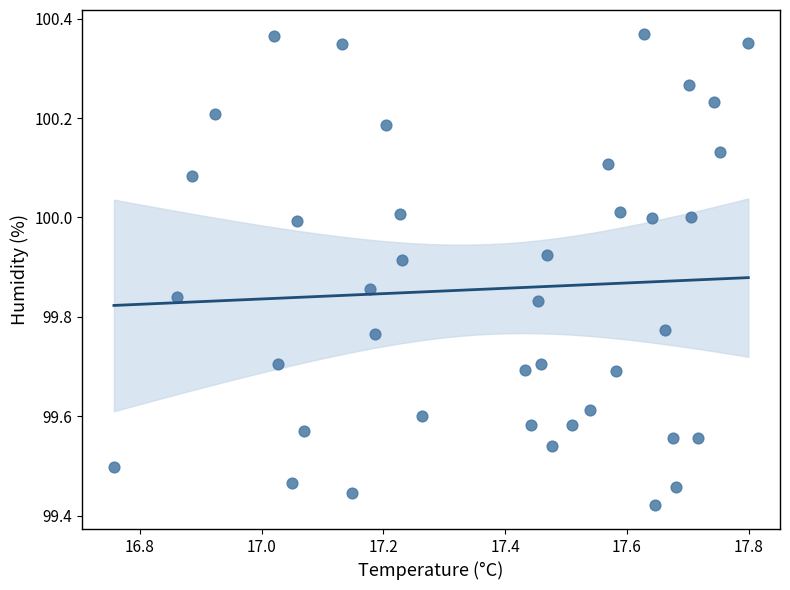

What is the range of Y values (max minus min)?

0.9